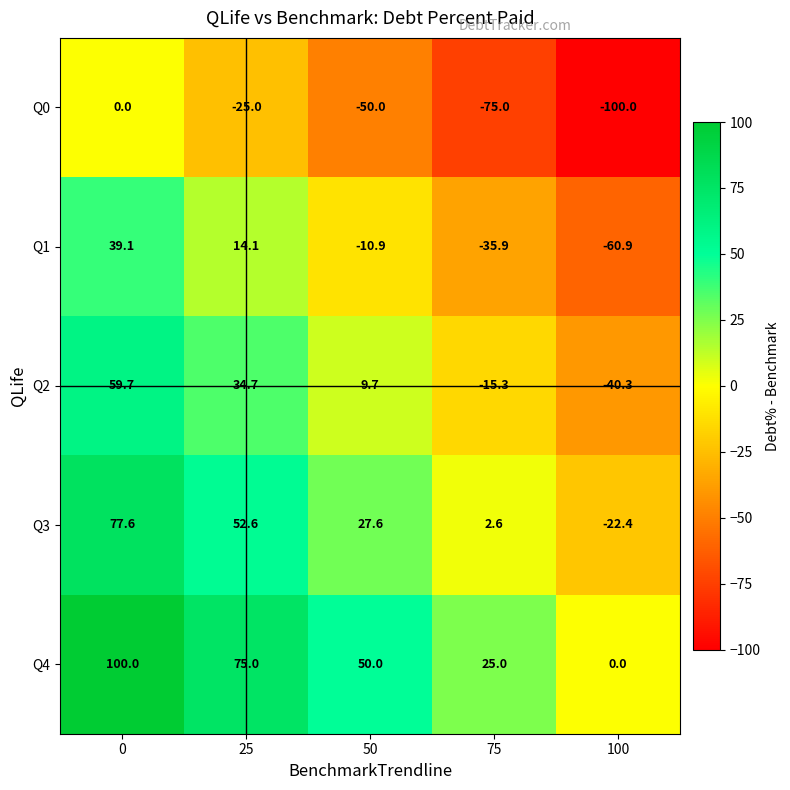

What is the smallest value displayed?

-100.0